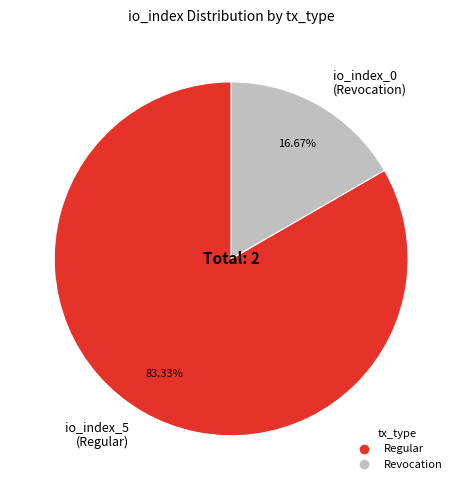

How many segments does this pie chart have?

2